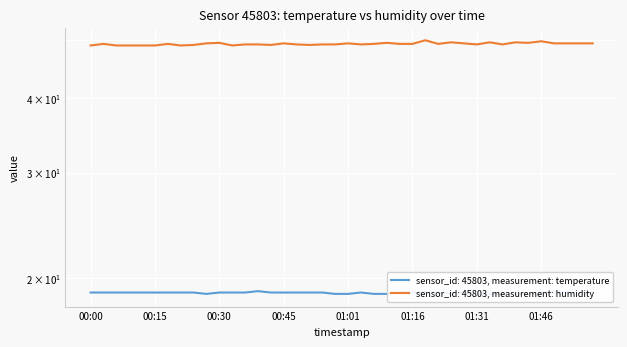

In humidity, how many points are higher than both neighbors (excluding endpoints)?

11